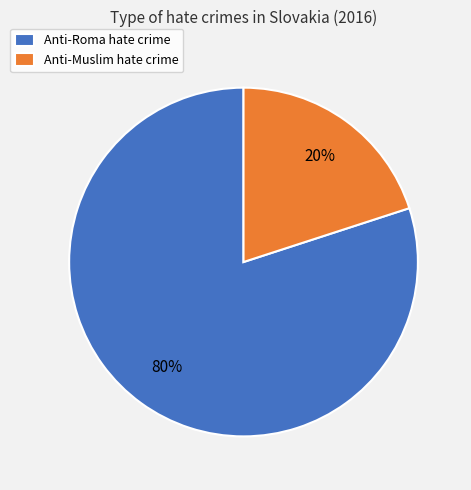

Rank the categories by value from highest to lowest.

Anti-Roma hate crime, Anti-Muslim hate crime